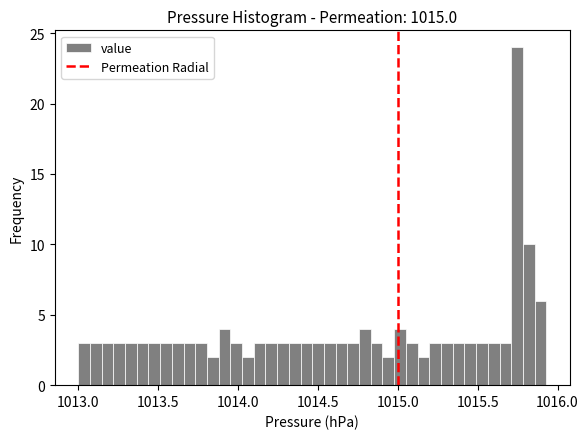

Read against the x-axis, roughly where is the centre of the tallest bar?

1015.75